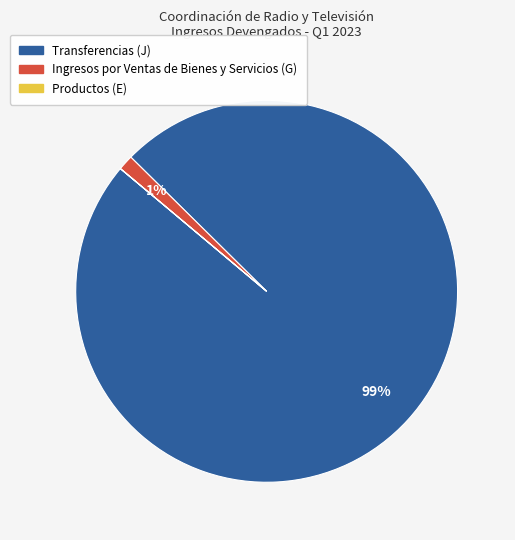

What percentage is the Ingresos por Ventas de Bienes y Servicios (G) slice, to the nearest percent?

1%